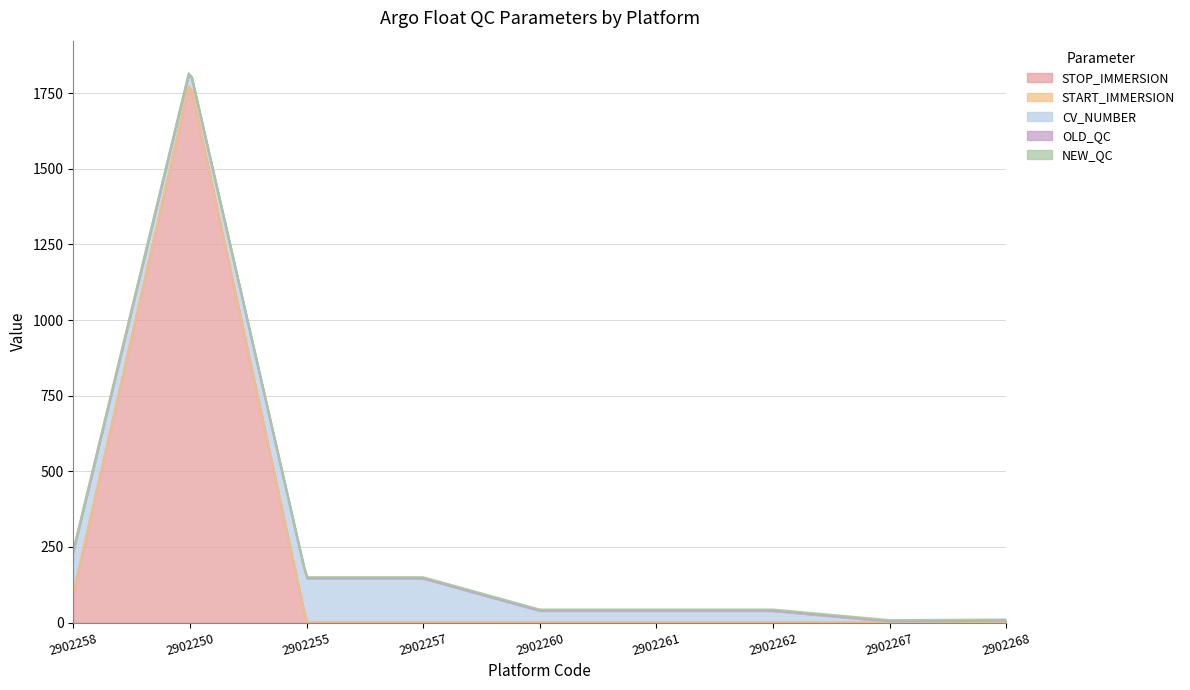

True or false: CV_NUMBER has a value of 51 at 2902260.

False